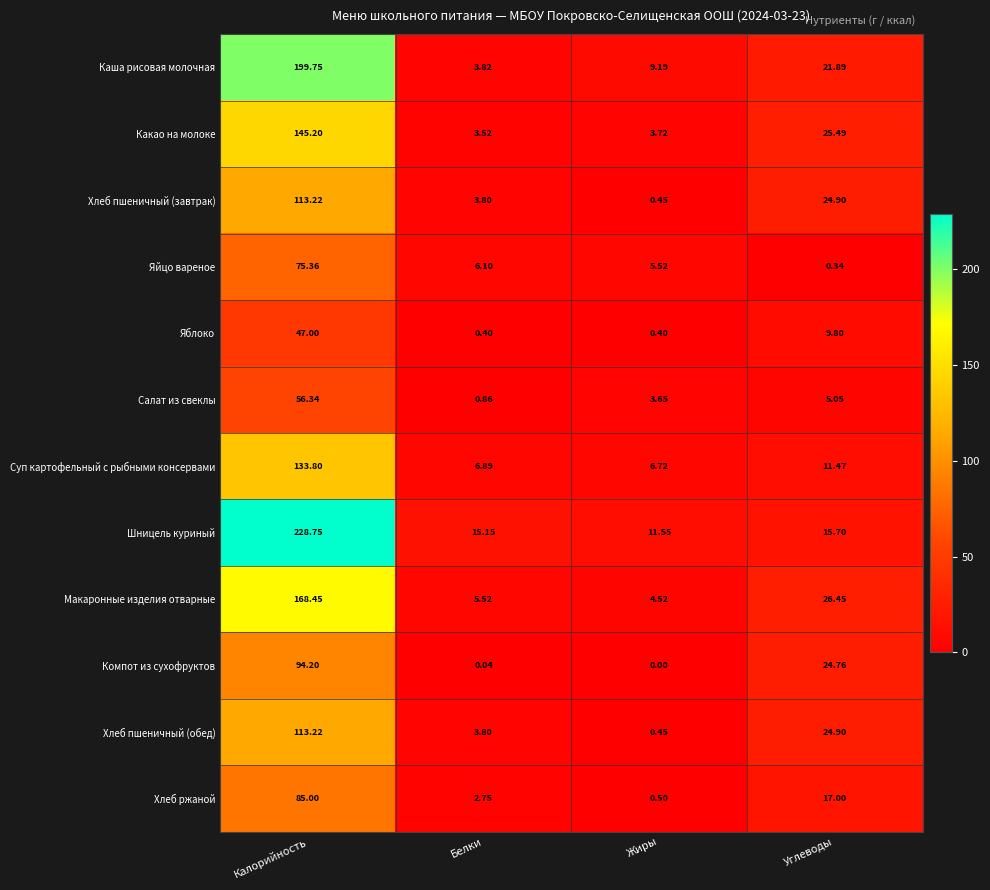

Rank the categories by Салат из свеклы value from lowest to highest.

Белки, Жиры, Углеводы, Калорийность